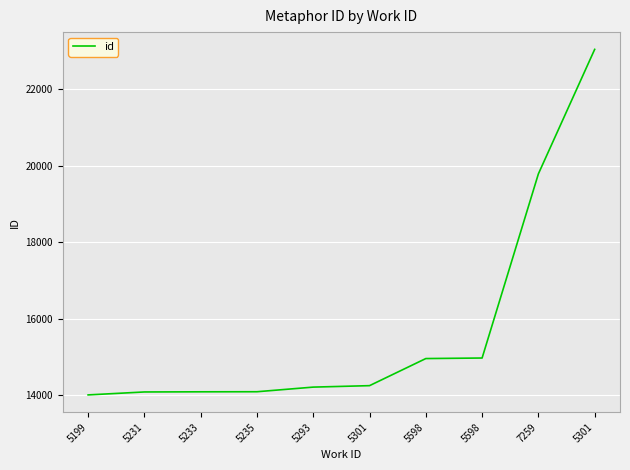

Reading right to left, list all the values displayed in this chart.

23049	19793	14975	14961	14252	14214	14093	14091	14087	14010